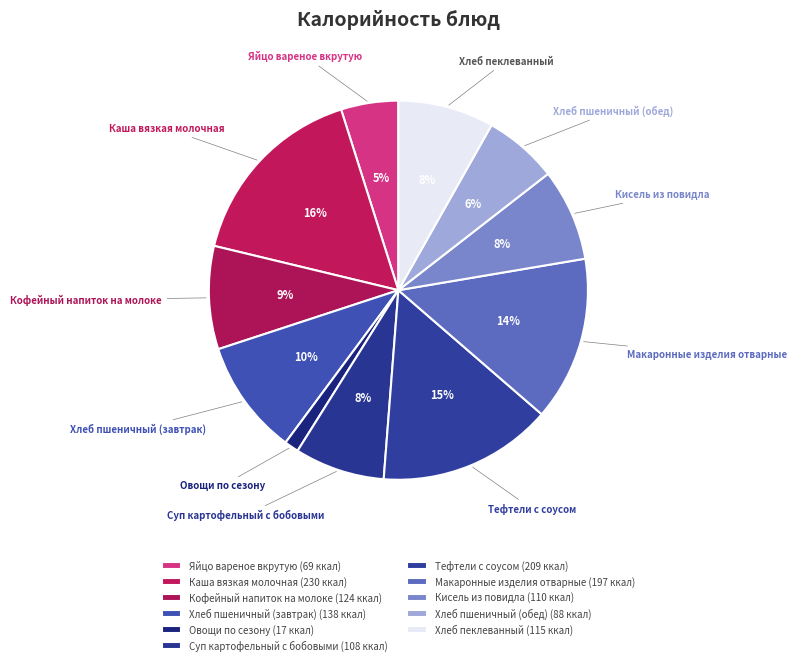

How many slices are in this pie chart?

11